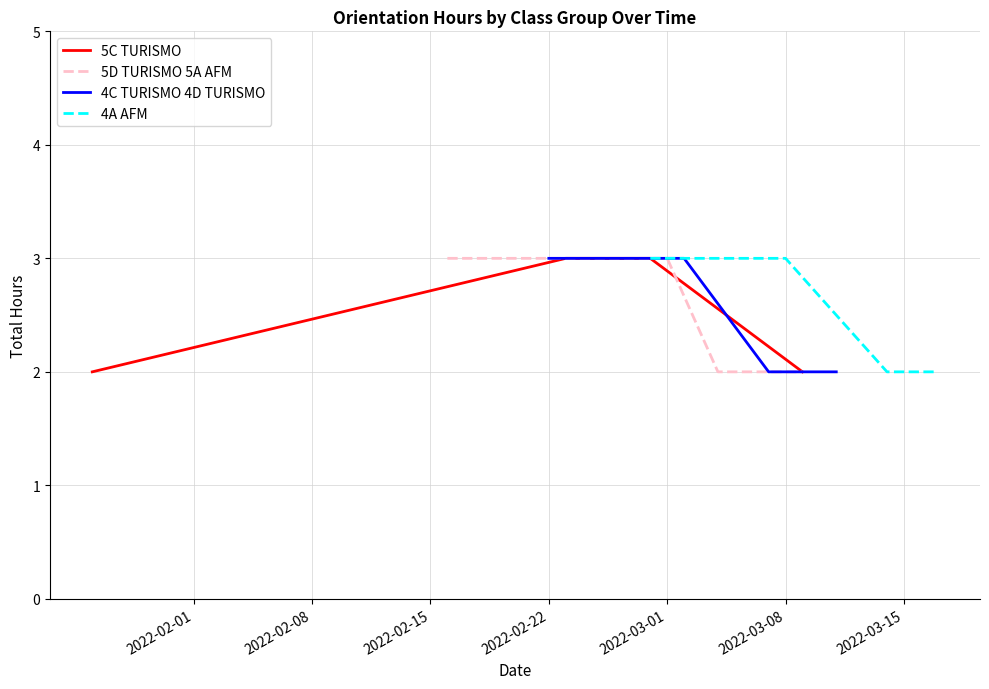

Does the chart have visible grid lines?

Yes